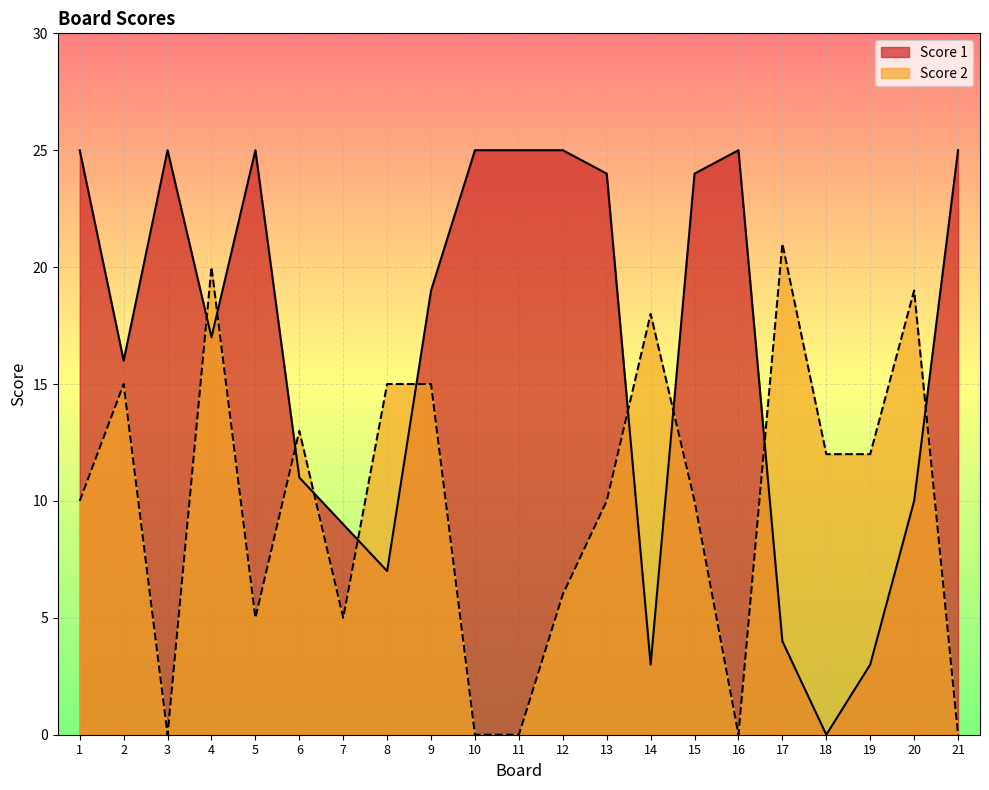

In Score 1, how many points are lower than both neighbors (excluding endpoints)?

5